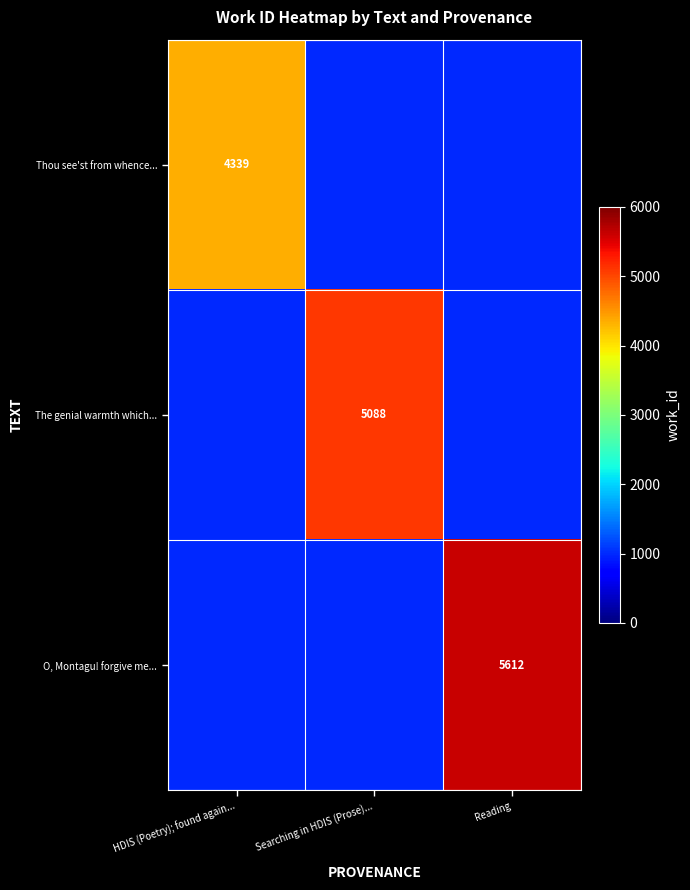

True or false: The genial warmth which... has a value of 5088 at Searching in HDIS (Prose)....

True